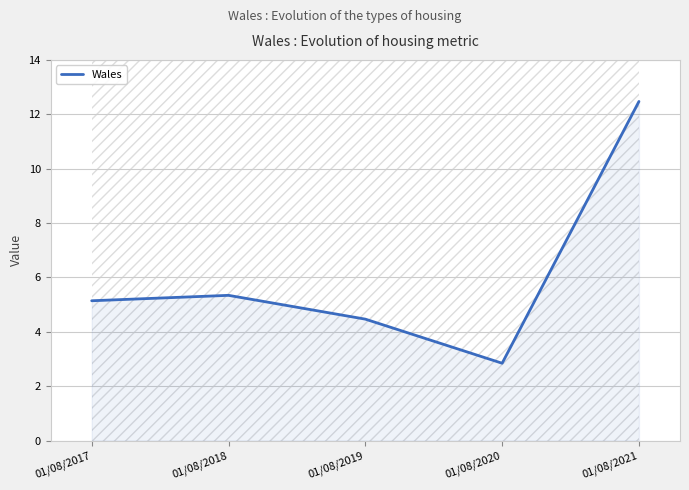

What is the difference between the maximum and minimum values?

9.6